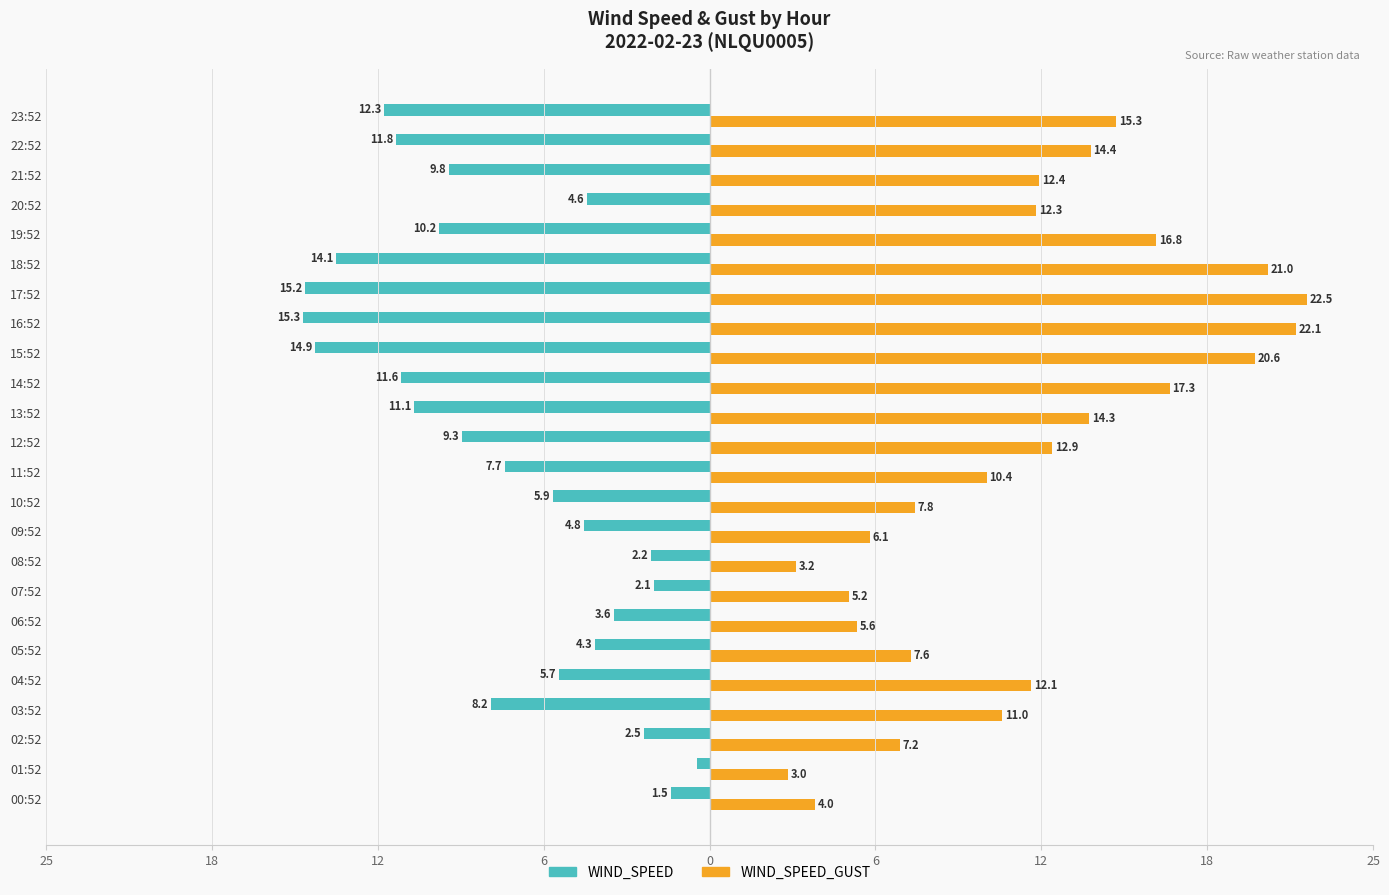

What are all the series names shown in the legend?

WIND_SPEED, WIND_SPEED_GUST